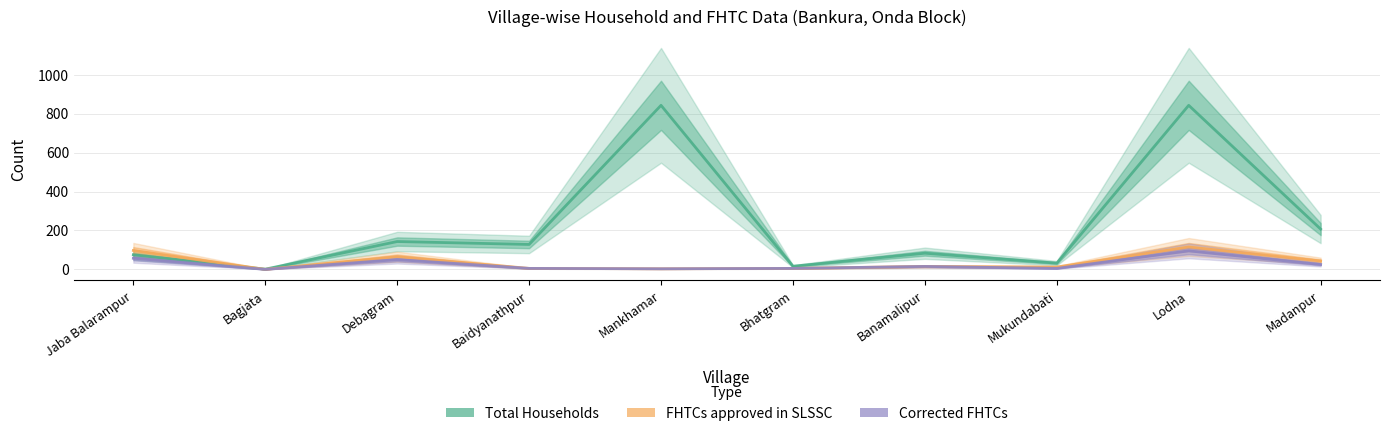

True or false: Corrected FHTCs and FHTCs approved in SLSSC intersect in this chart.

False